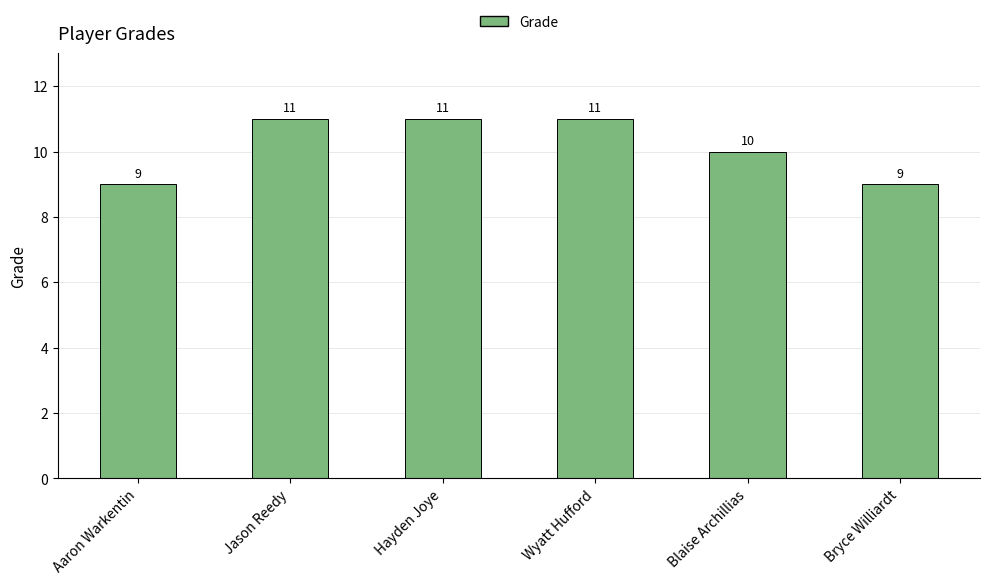

What is the greatest value displayed?

11